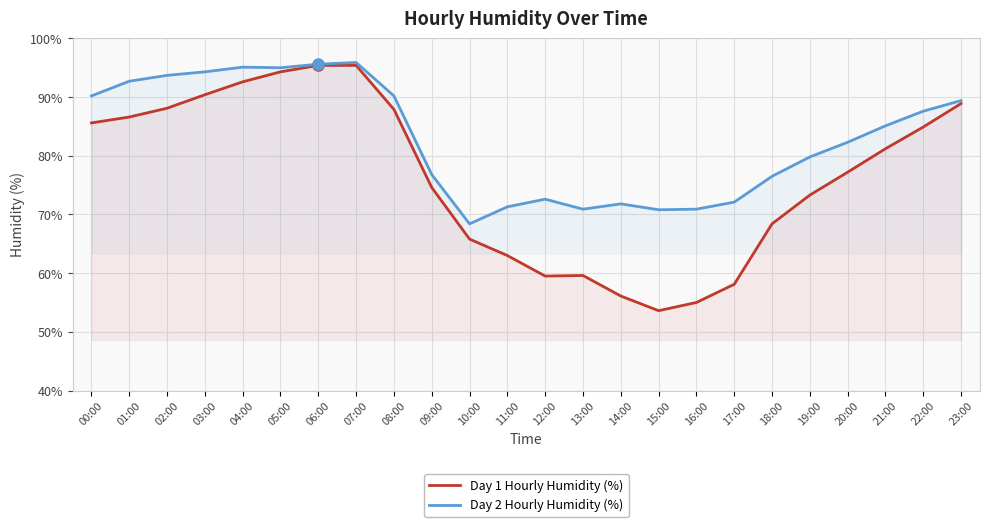

In Day 2 Hourly Humidity (%), how many points are lower than both neighbors (excluding endpoints)?

4